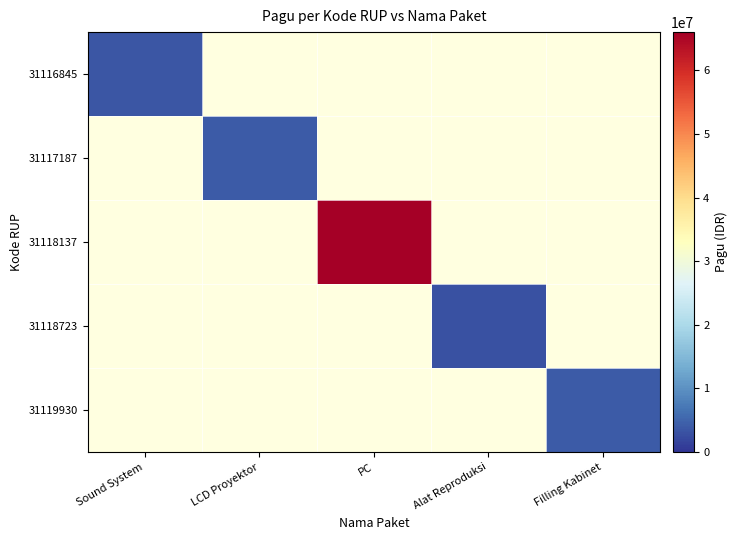

How many data points does each series have?

5